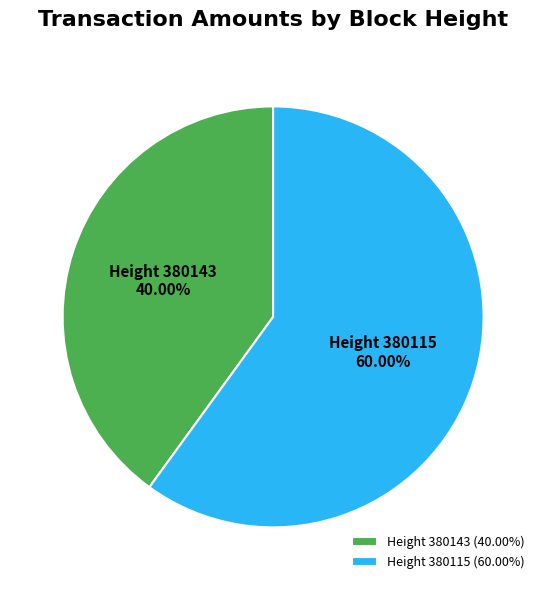

Which slice is the largest?

Height 380115 (60.00%)